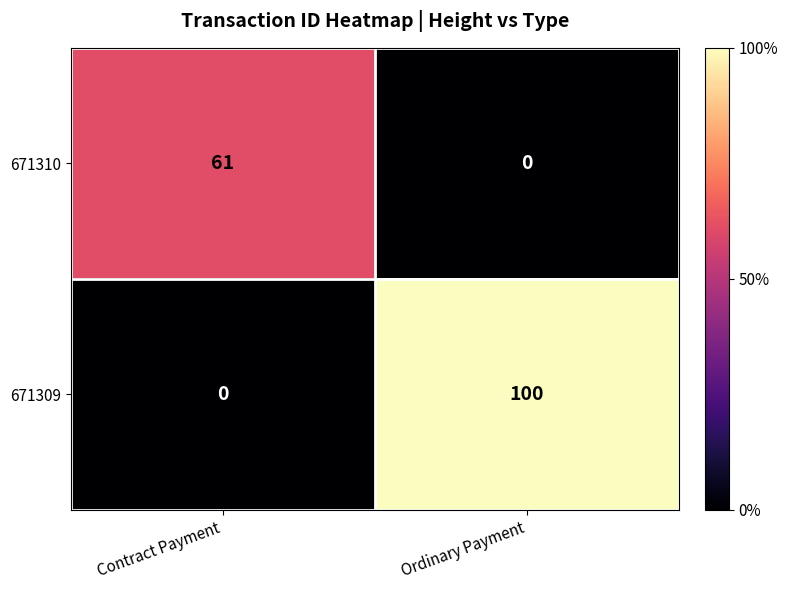

Reading left to right, what are all the values shown in this chart?

671310: Contract Payment=61	Ordinary Payment=0
671309: Contract Payment=0	Ordinary Payment=100